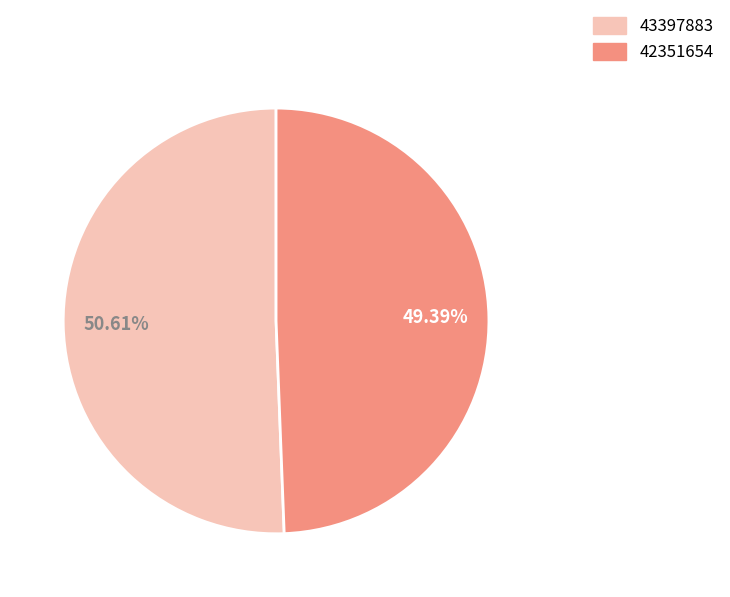

What is the total percentage of 42351654 and 43397883?

100.0%